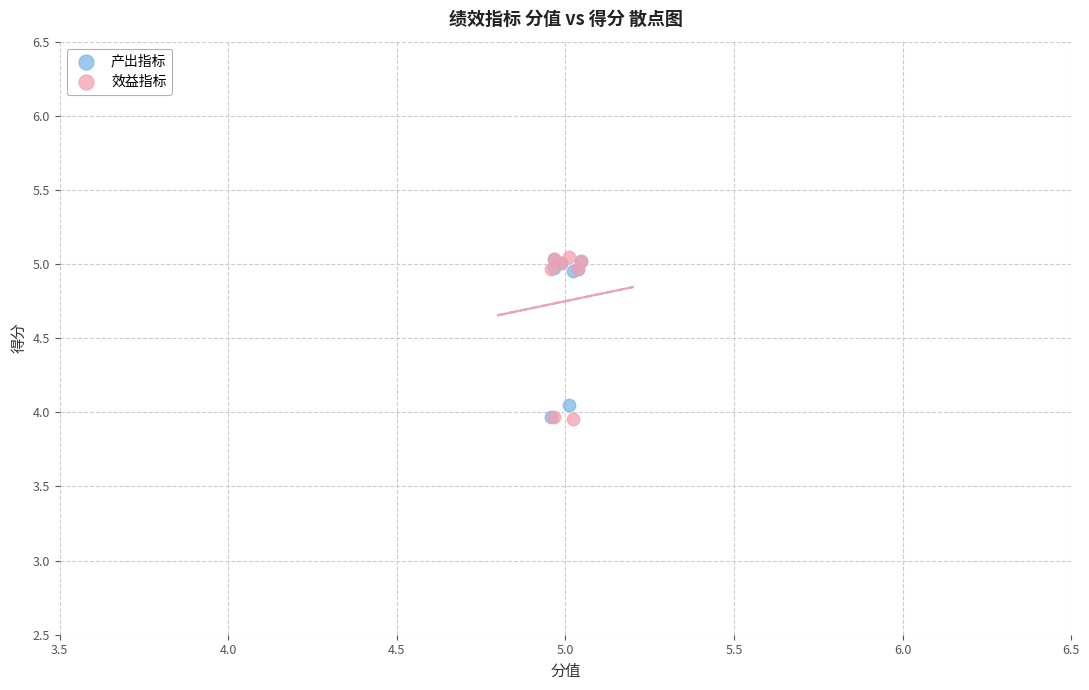

What are all the series names shown in the legend?

产出指标, 效益指标